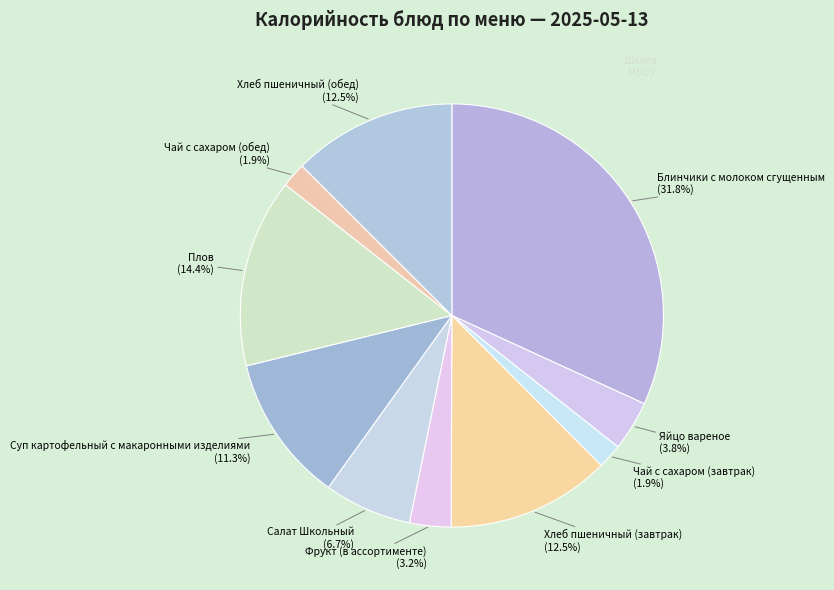

How many segments does this pie chart have?

10